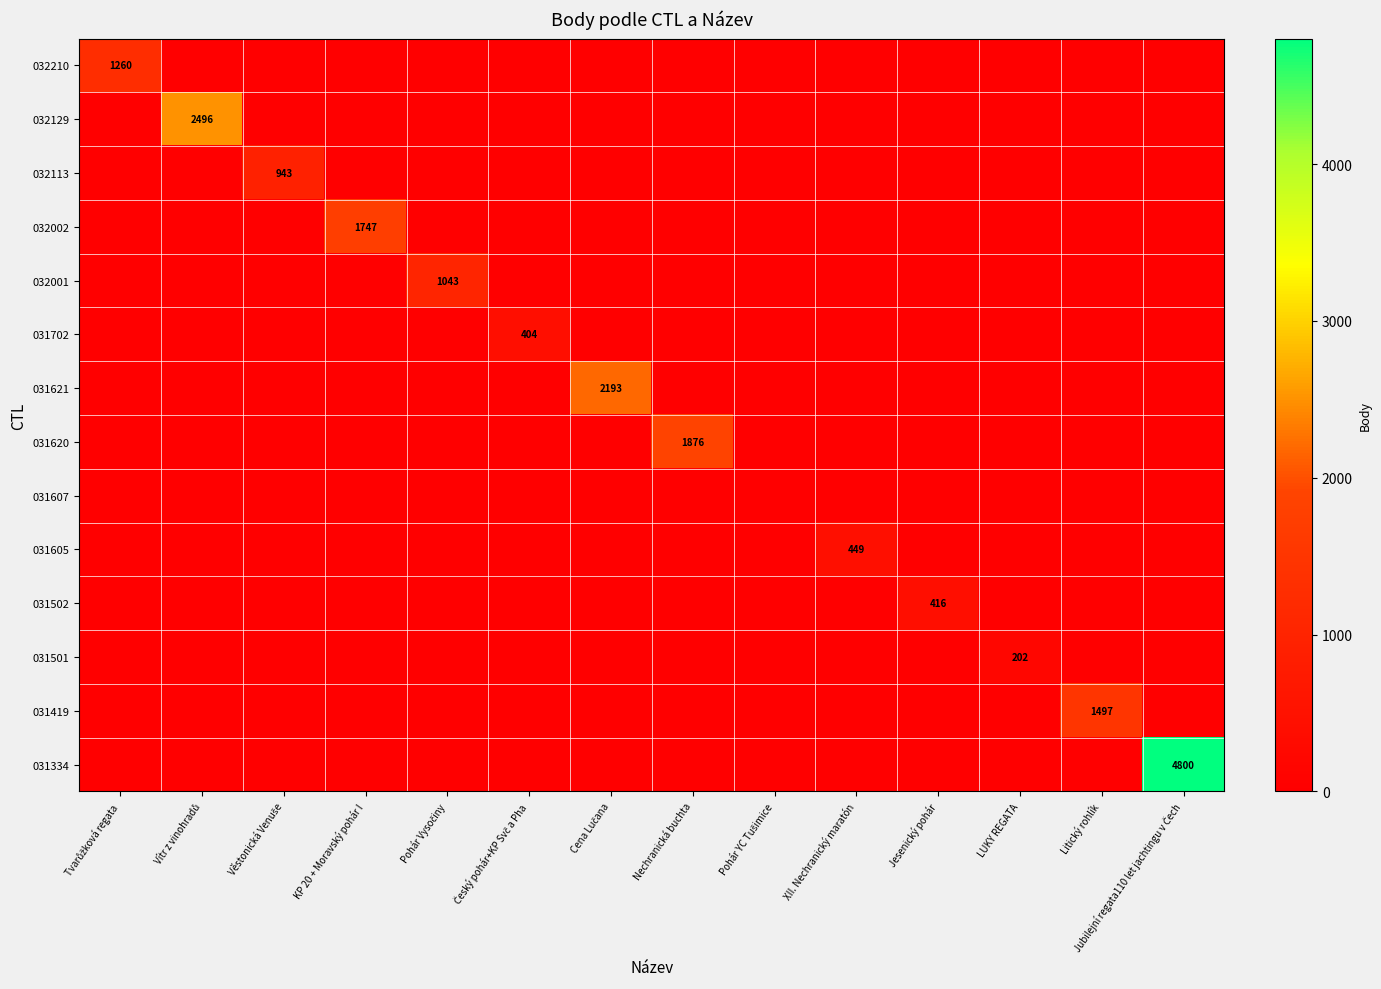

How many positive values does the 032001 series have?

1